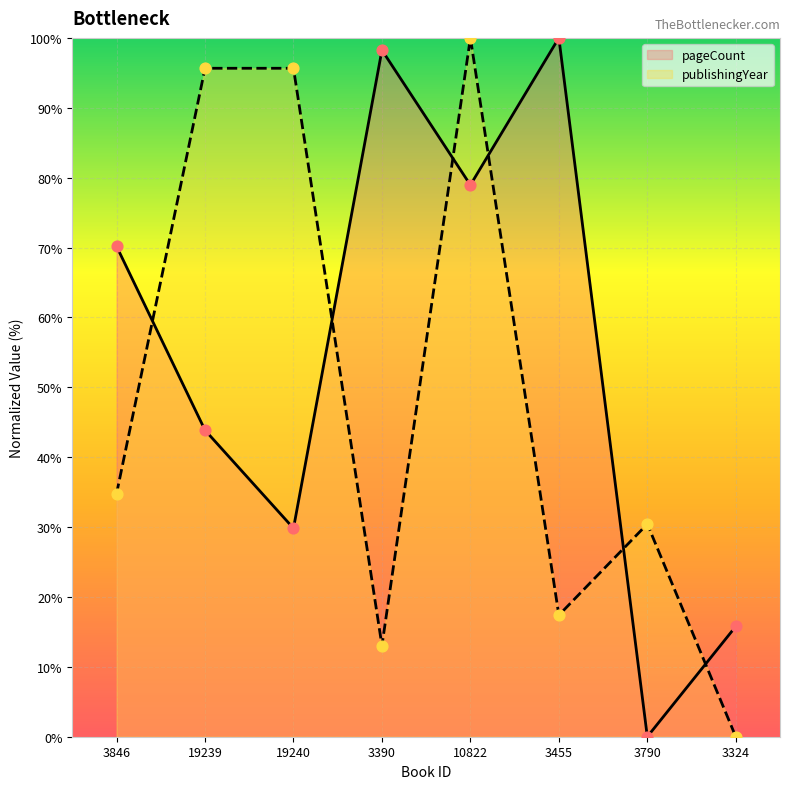

At which category is the sum across all series the highest?

10822